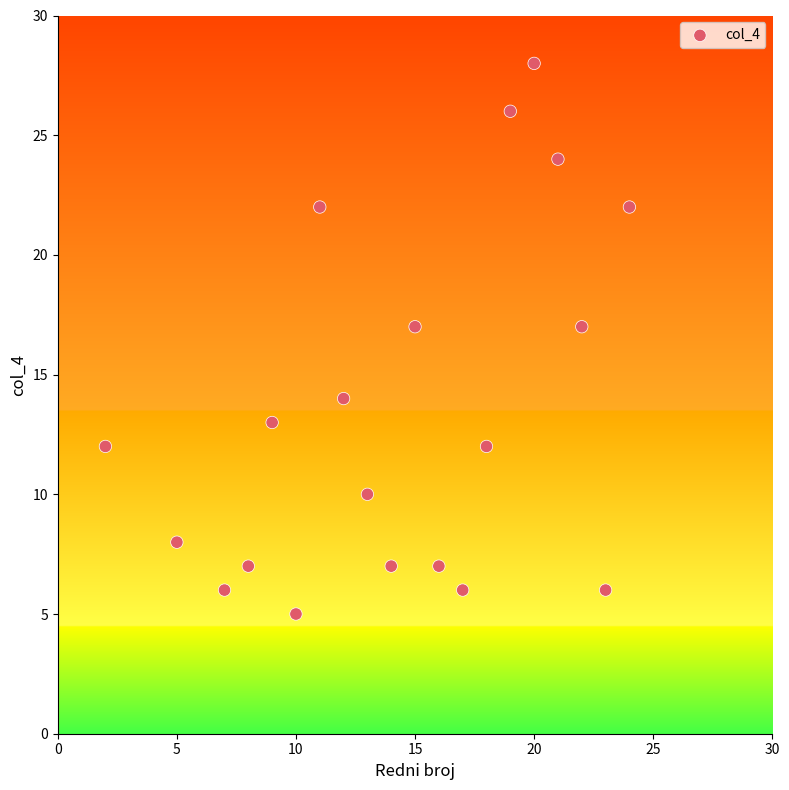

What is the range of Y values (max minus min)?

23